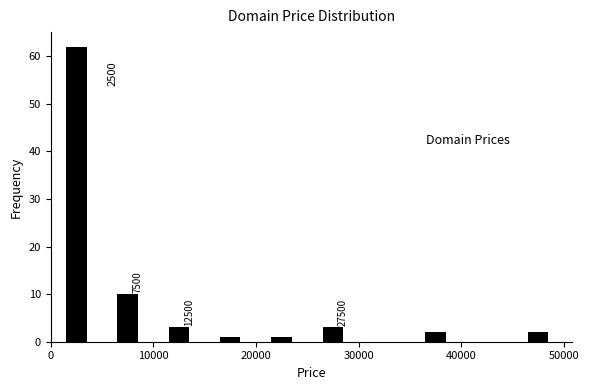

Which range on the x-axis has the tallest bar?

0 to 5000